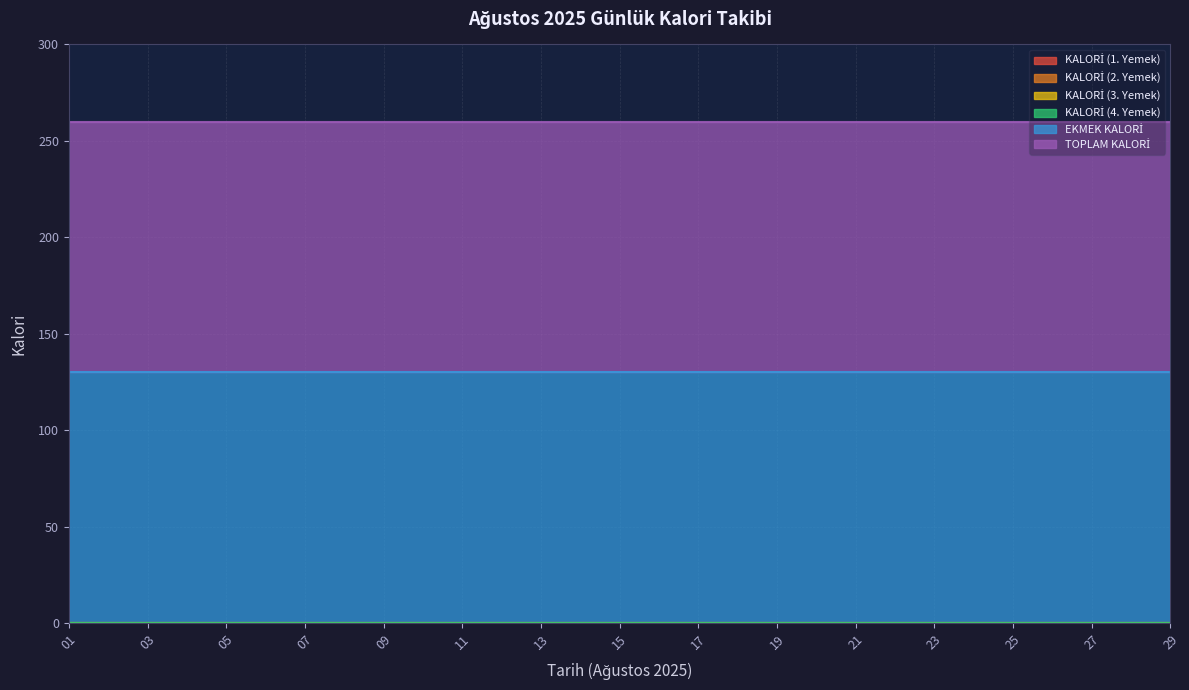

The TOPLAM KALORİ series shows 80 at 29. True or false?

False